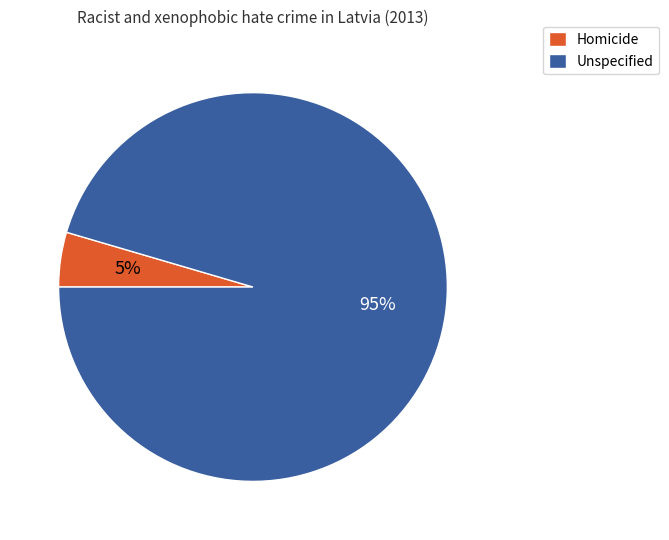

Is there any slice that represents more than half of the pie?

Yes